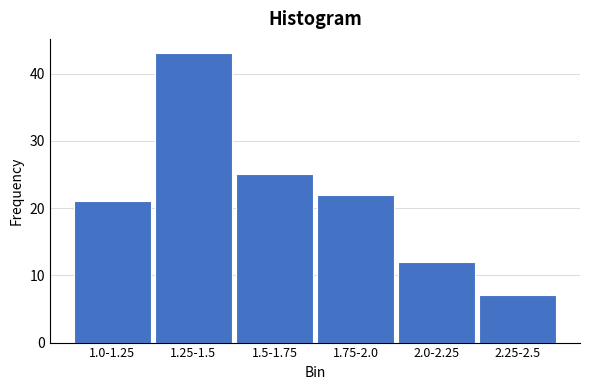

Reading right to left, what are all the values shown in this chart?

7	12	22	25	43	21